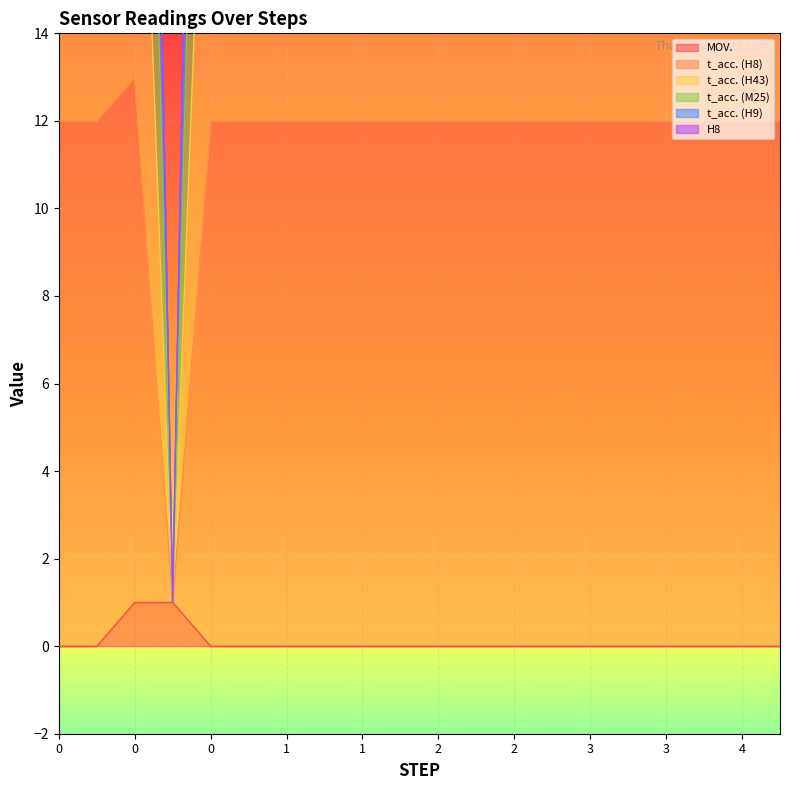

What is the difference between the highest and lowest values at 3?

48